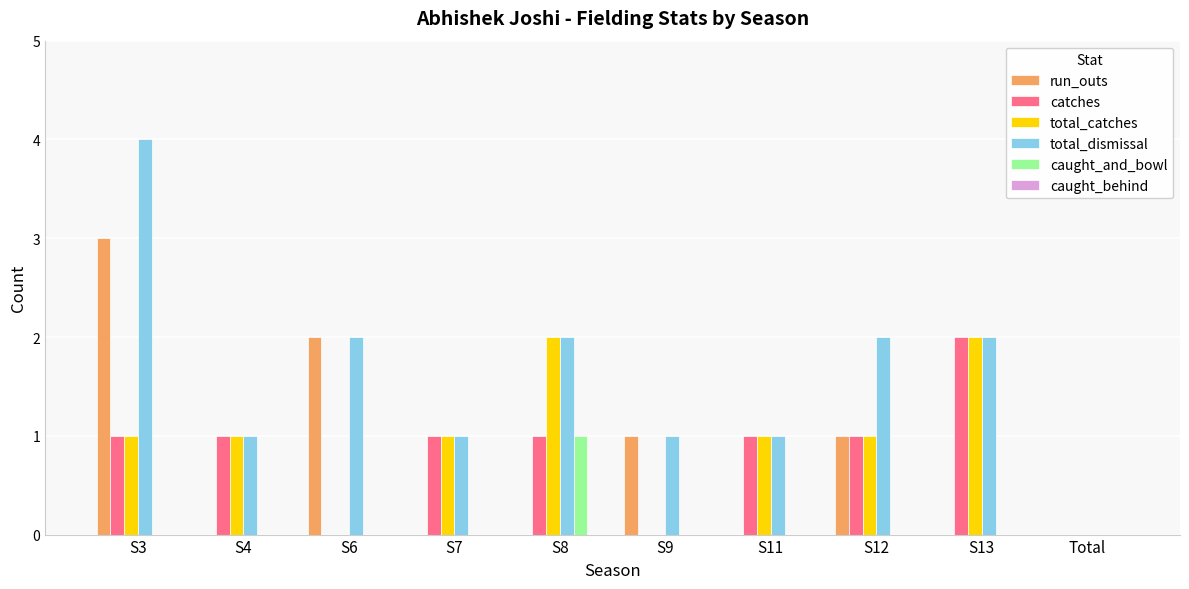

What is the maximum value for caught_and_bowl?

1